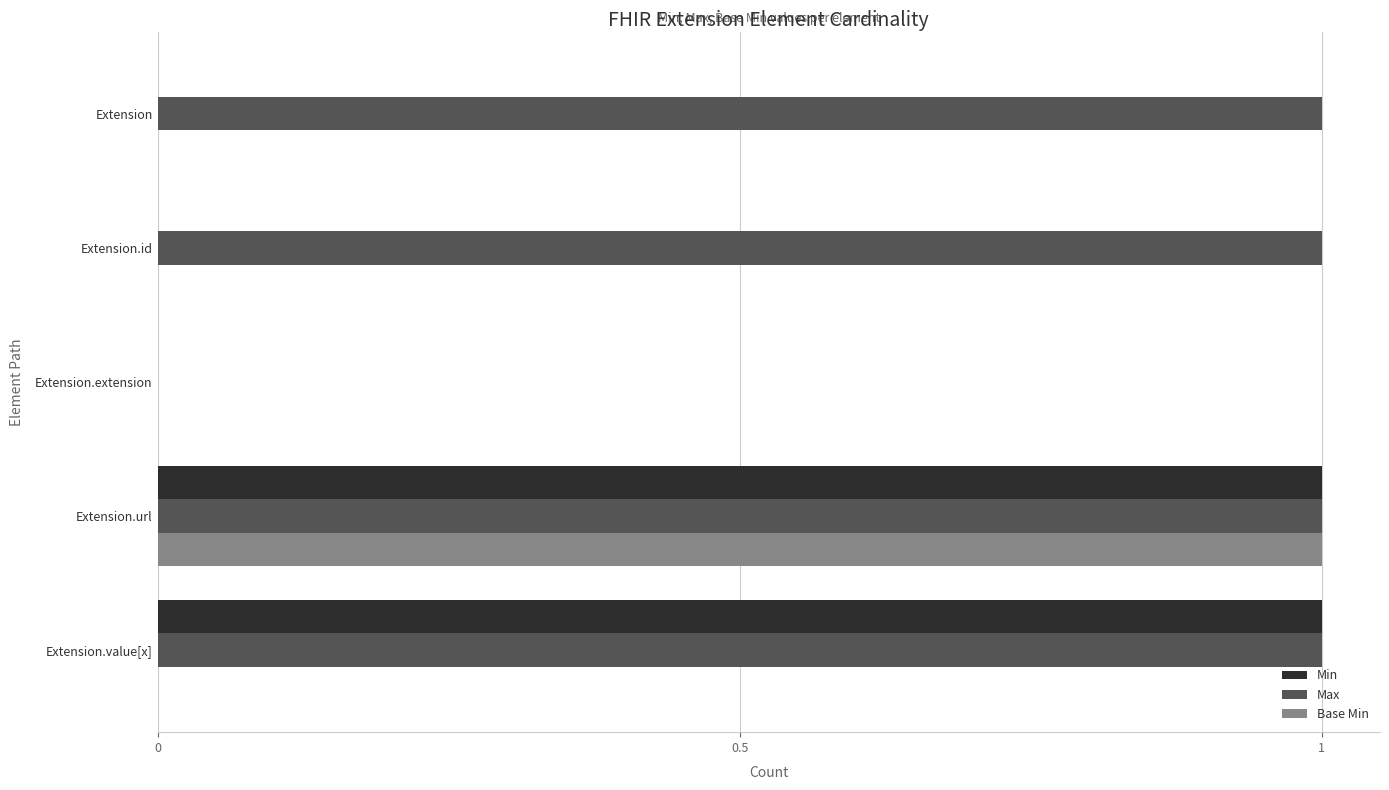

At which category is the sum across all series the highest?

Extension.url